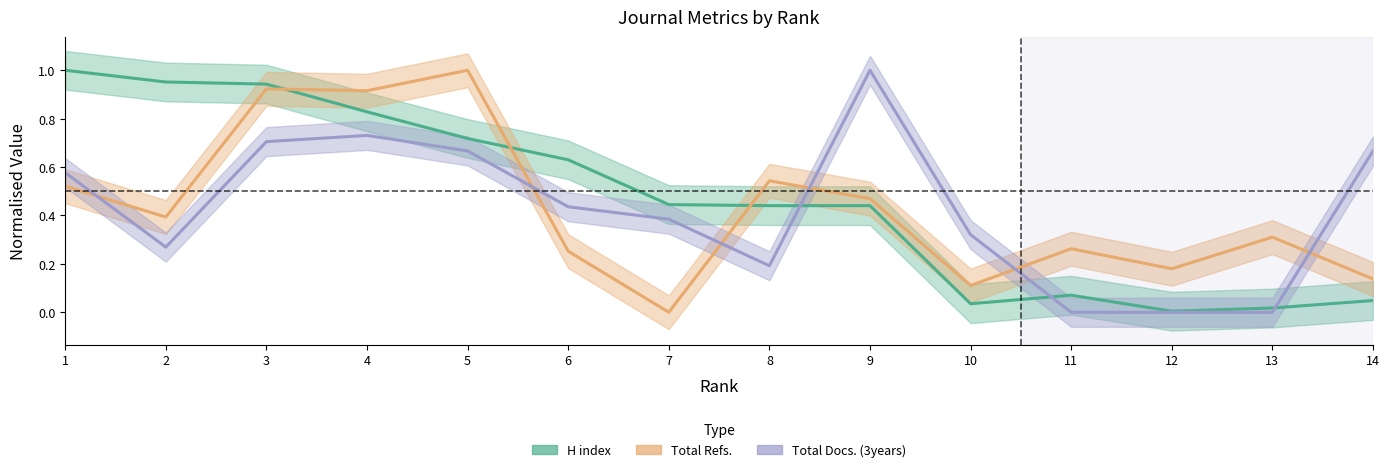

What are all the series names shown in the legend?

H index, Total Refs., Total Docs. (3years)